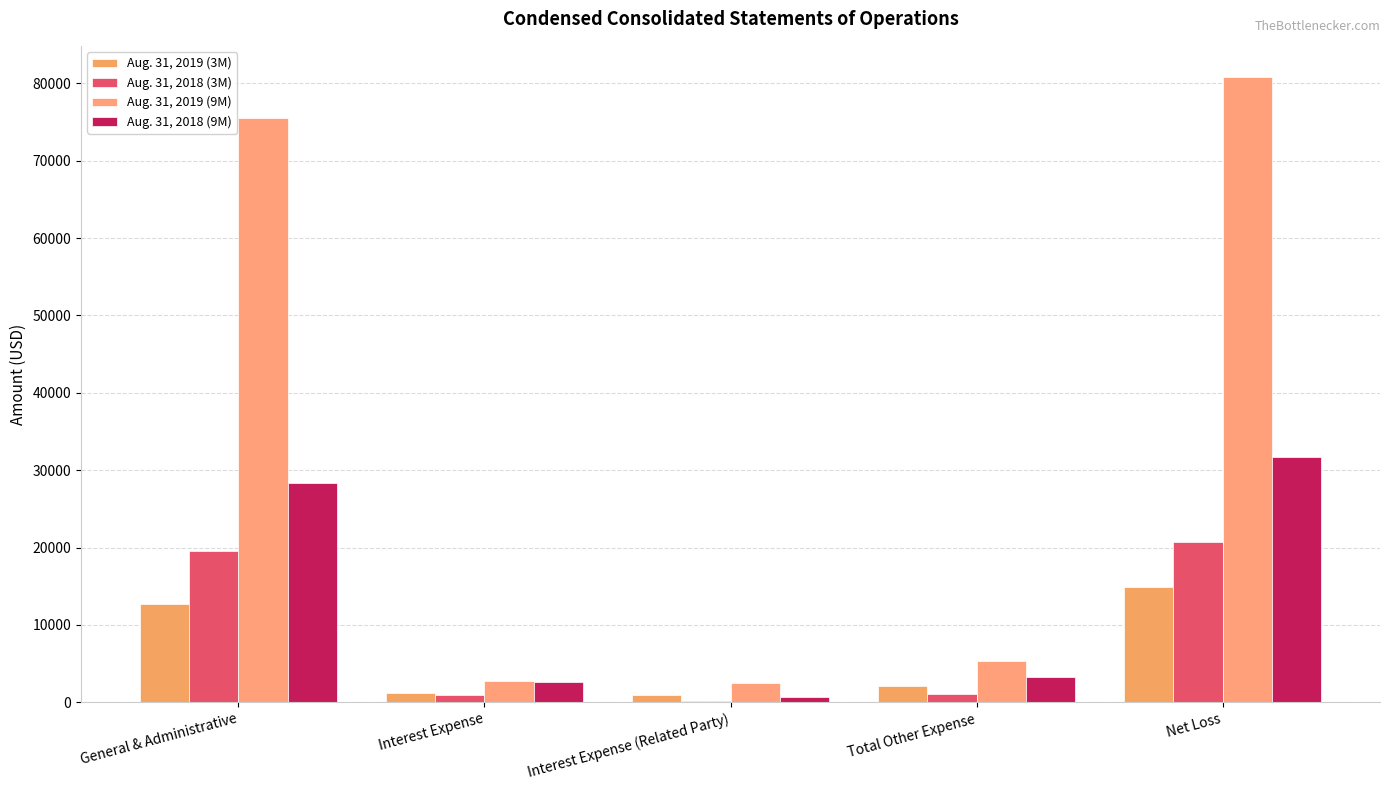

Is it true that Aug. 31, 2018 (9M) equals 7262 at General & Administrative?

False